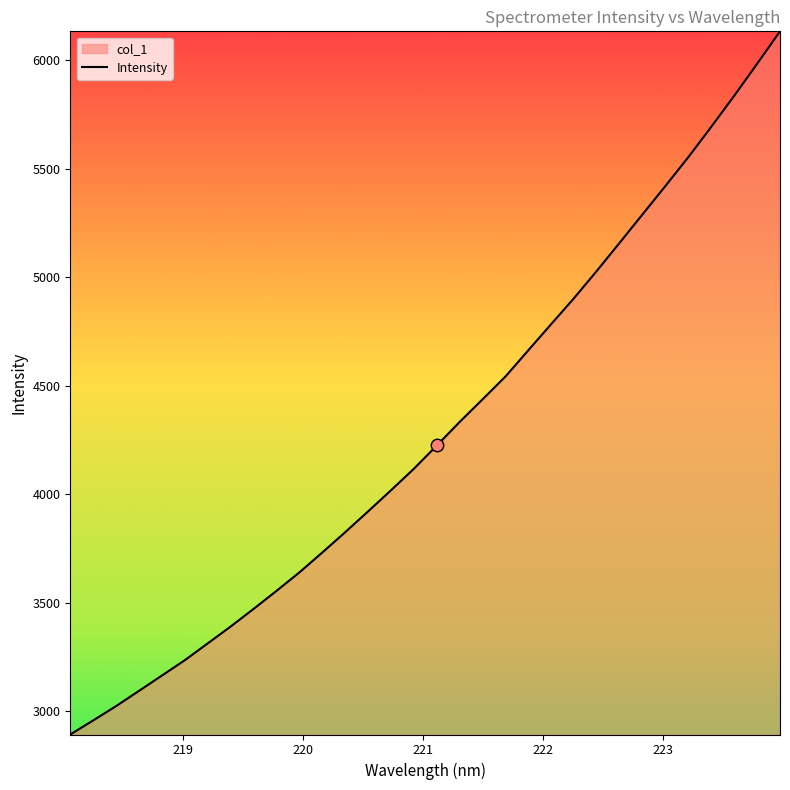

What is the greatest value displayed?

6131.9